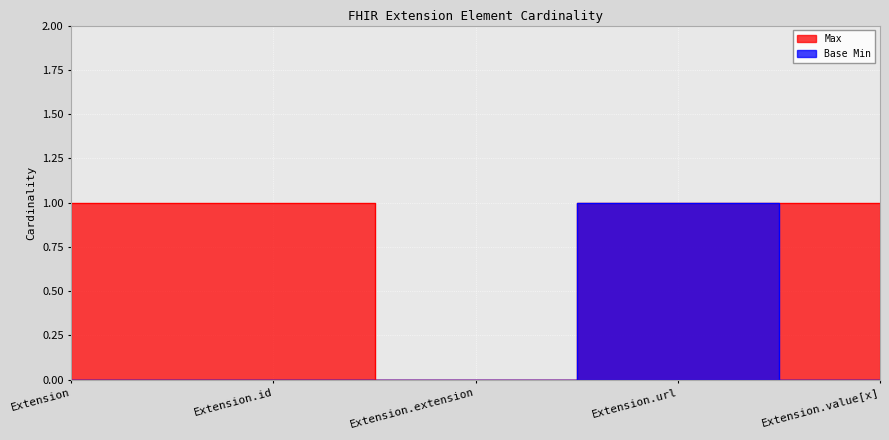

Where is Base Min nearest to the value 0?

Extension